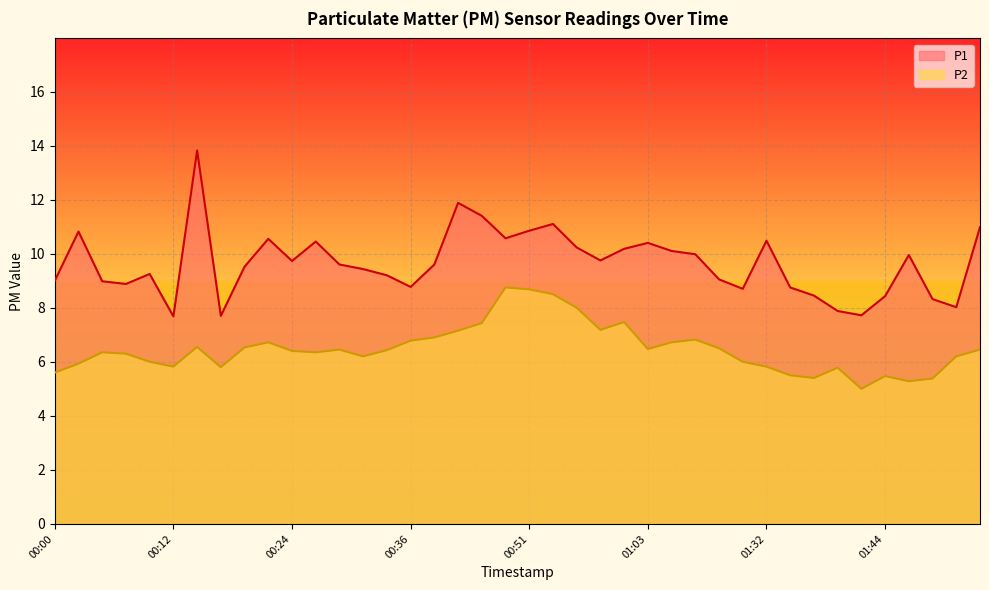

At which label does P1 reach its minimum?

00:12